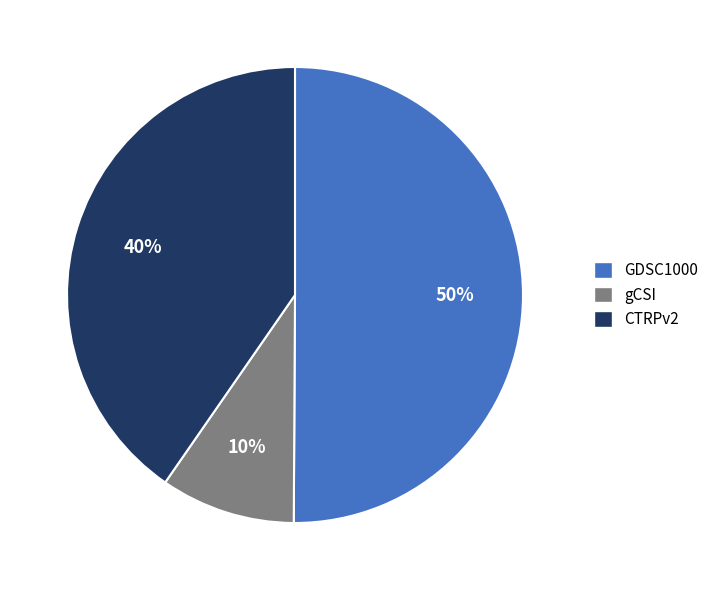

Rank the categories by value from lowest to highest.

gCSI, CTRPv2, GDSC1000